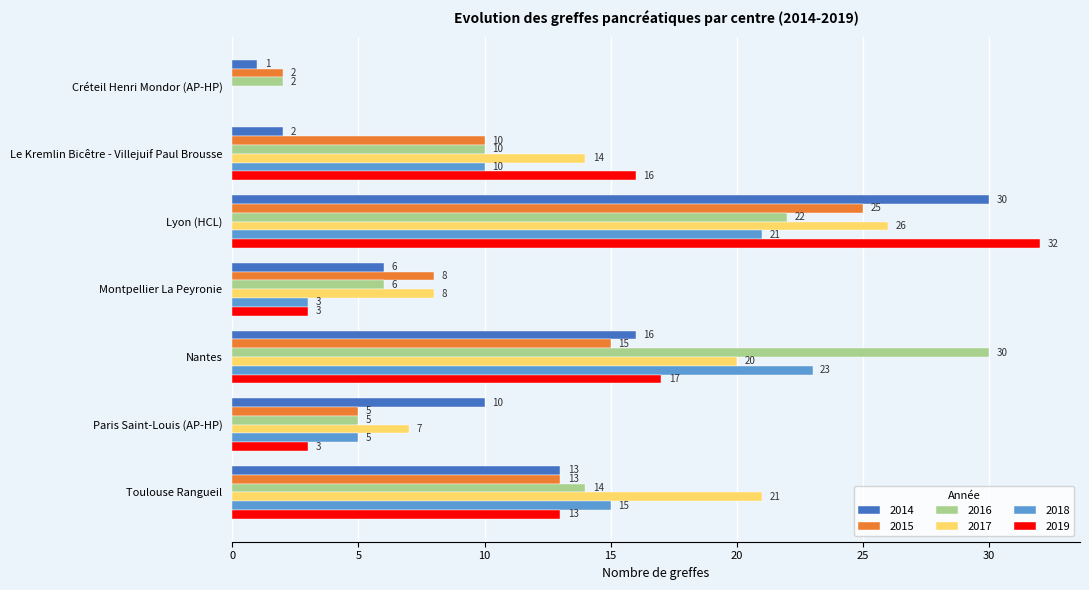

True or false: 2018 has a value of 0 at Créteil Henri Mondor (AP-HP).

True